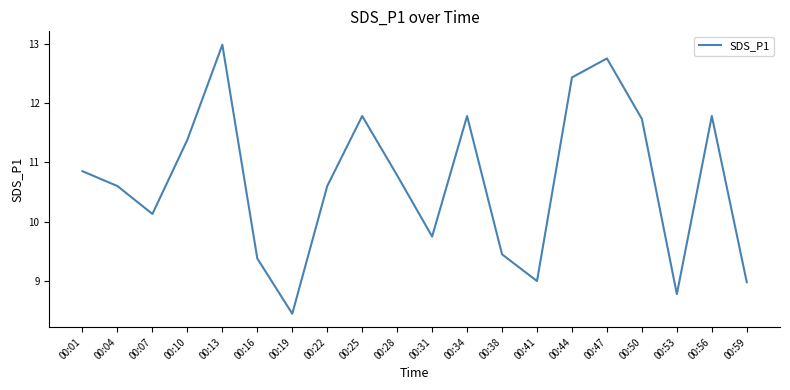

Between 00:13 and 00:31, which is larger?

00:13